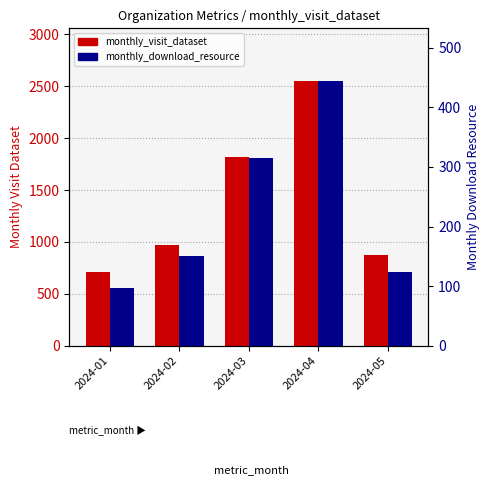

Between 2024-04 and 2024-01, which is larger?

2024-04